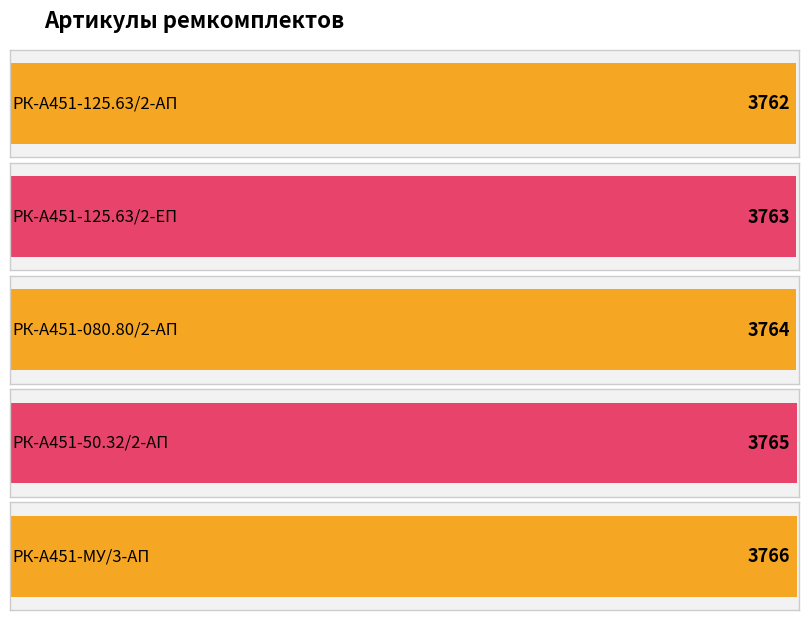

Where does the data first go above 3764?

РК-А451-50.32/2-АП